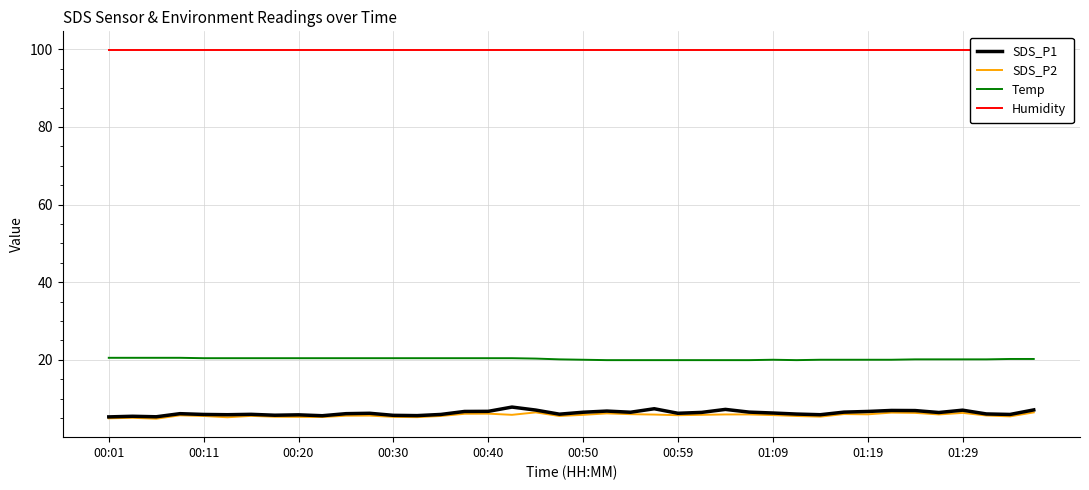

Is it true that SDS_P1 equals 5.7 at 00:30?

True